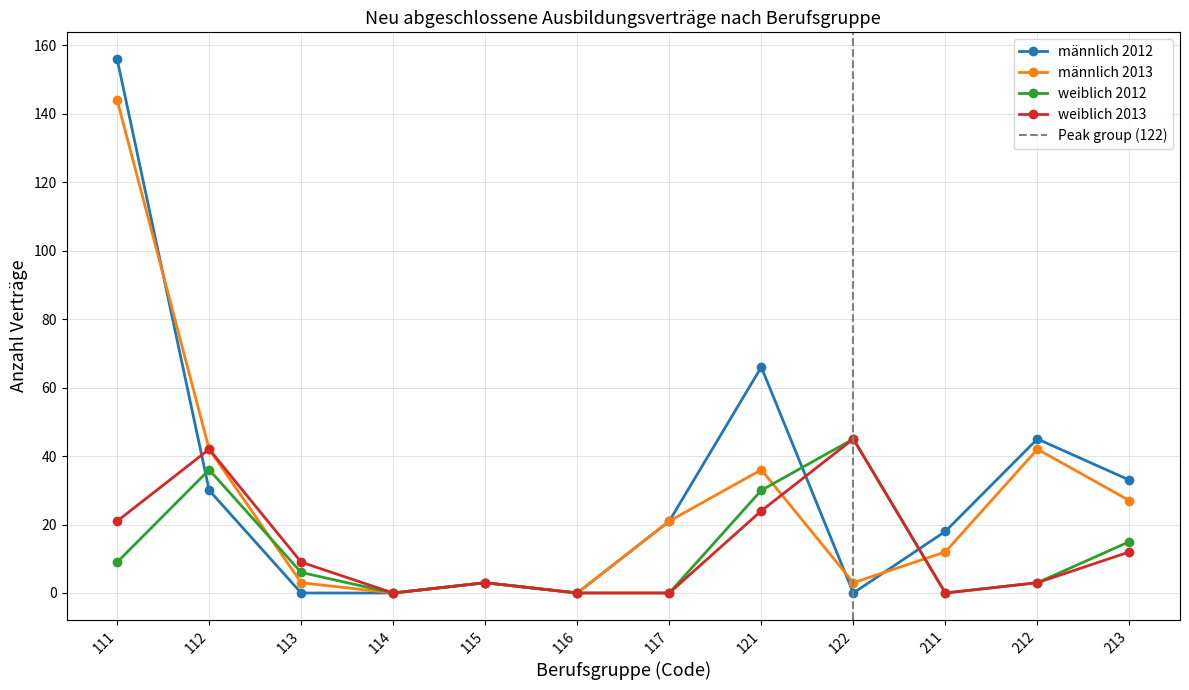

What is the maximum value shown in the chart?

156